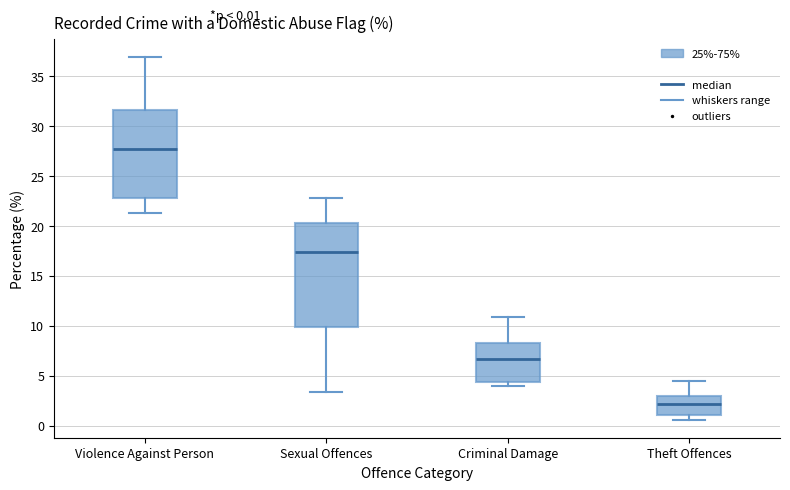

Comparing the boxes themselves (not the whiskers), which one is the tallest?

Sexual Offences